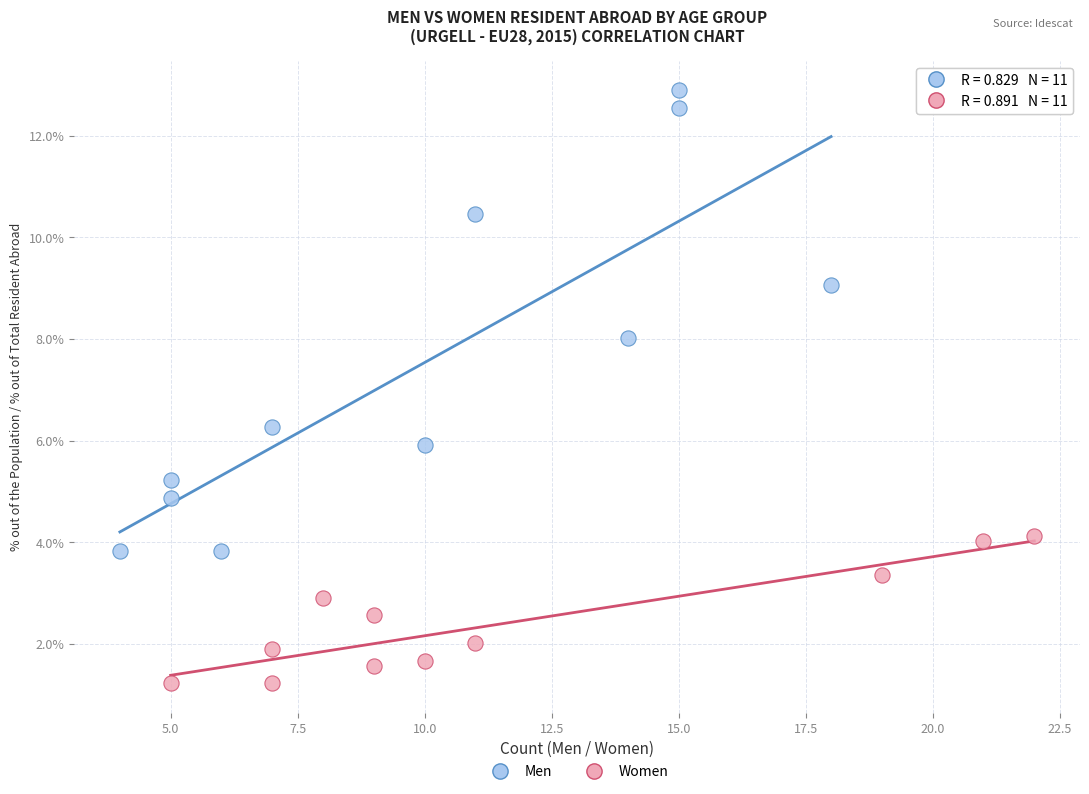

Which series has the largest Y range (max minus min)?

Men